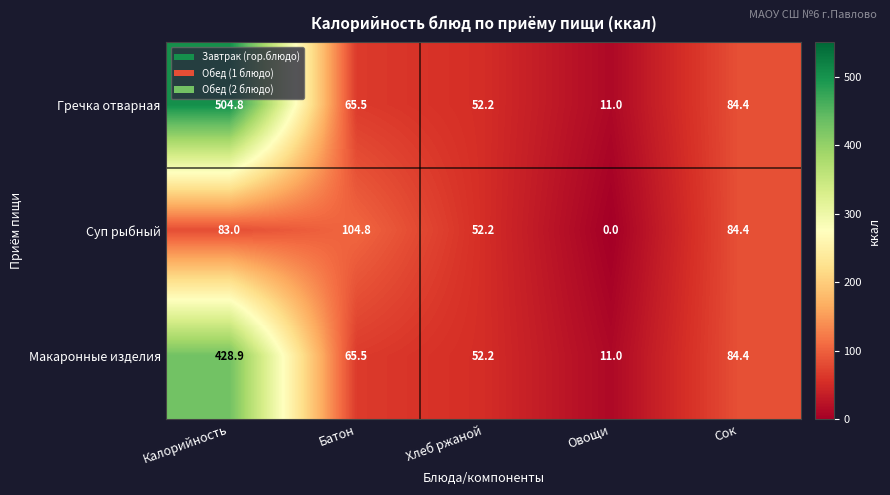

Which series has the widest spread of values?

Гречка отварная